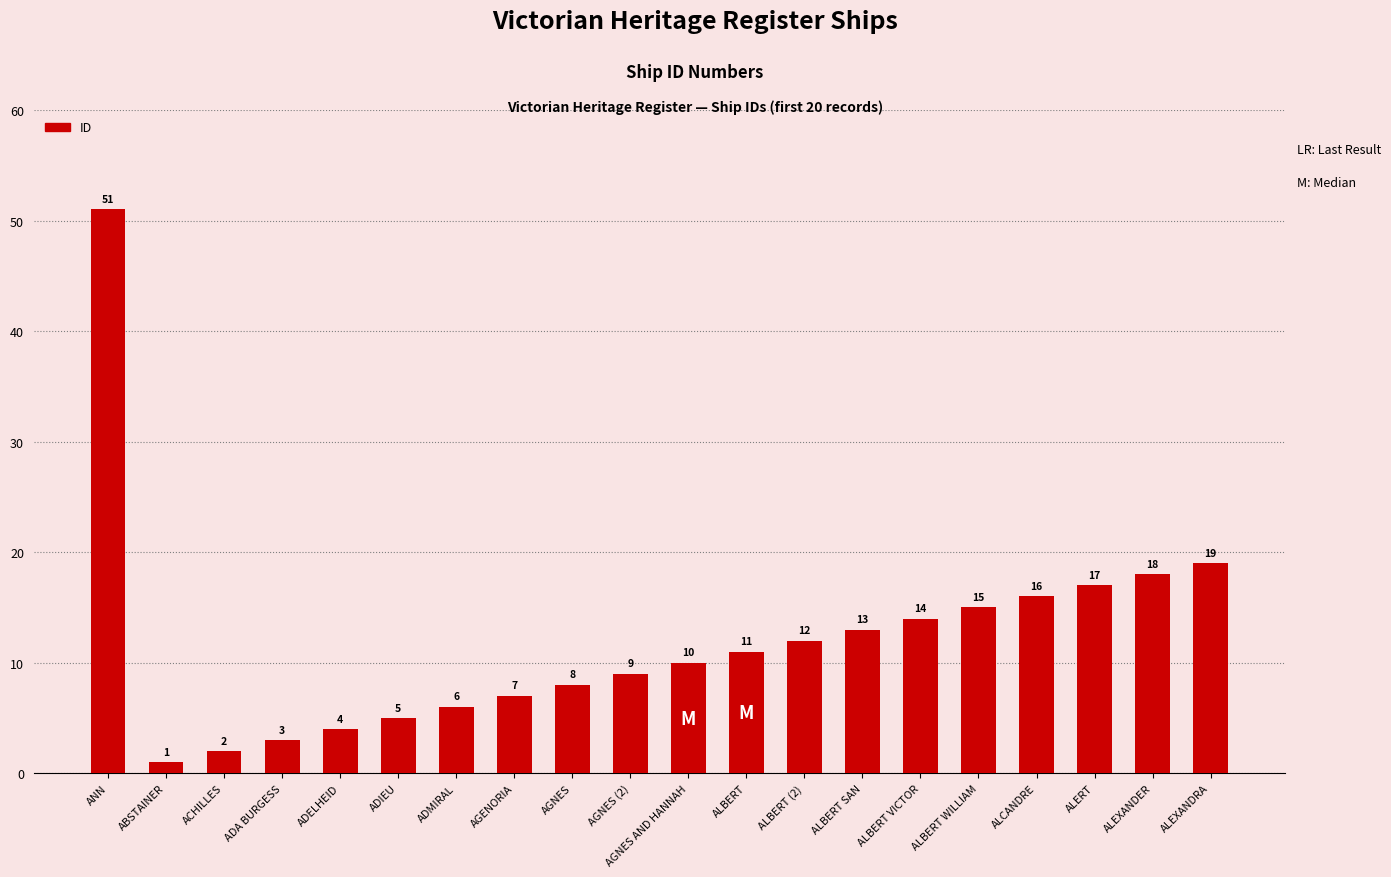

How many series are shown in this chart?

1